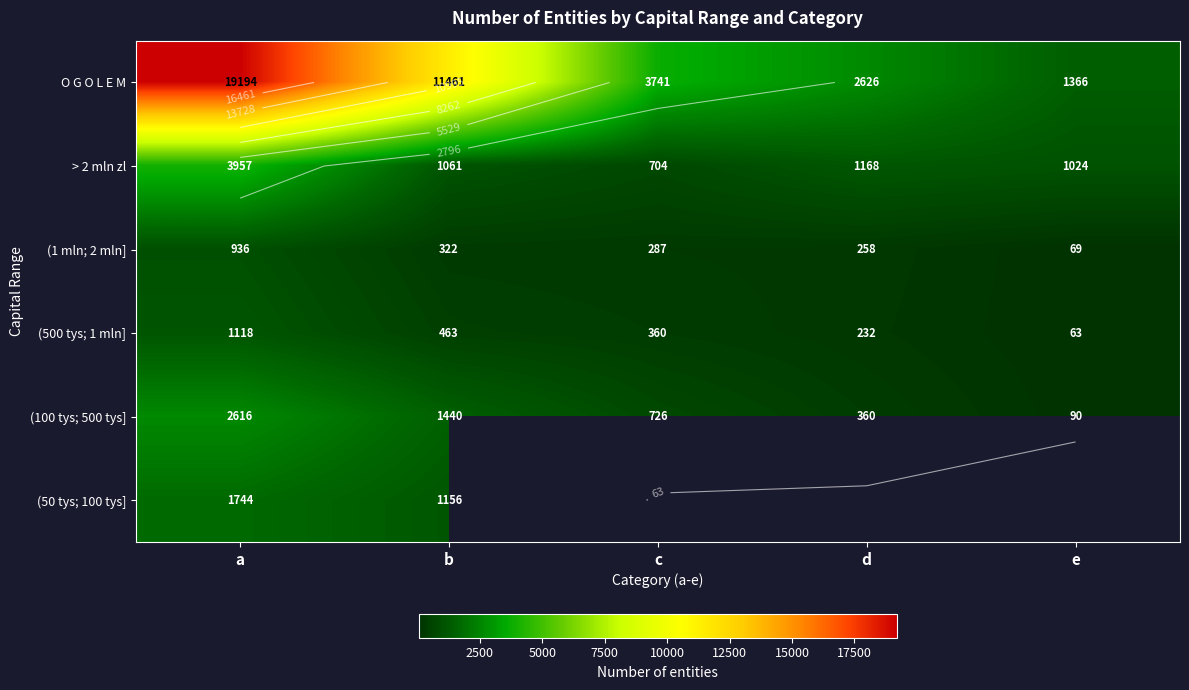

What is the spread (max minus min) of values at a?

18258.0